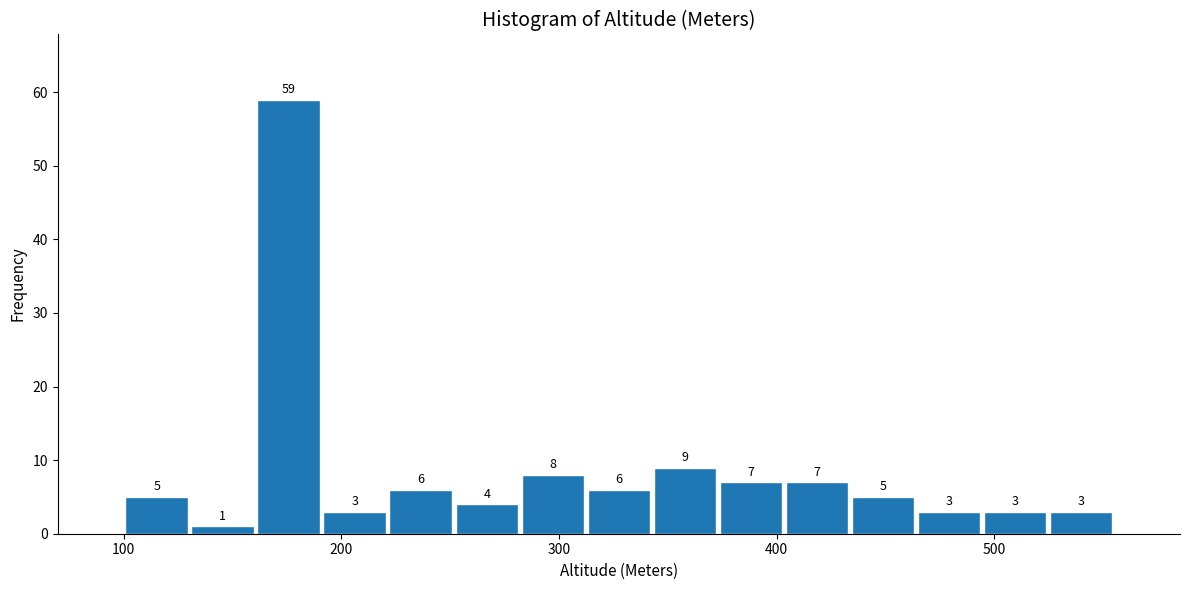

Around what value on the x-axis is the tallest bar? Give the approximate position of its centre, as read against the axis.

180